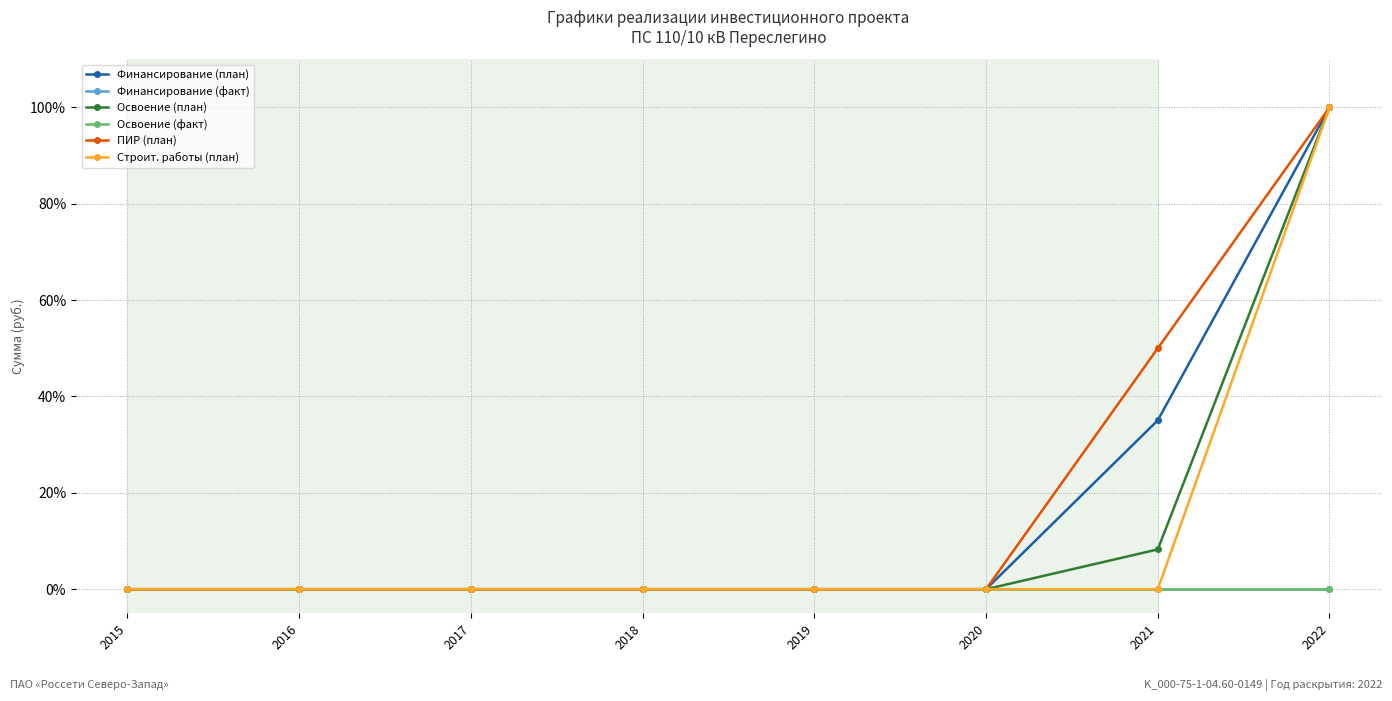

Which series changed the most between 2020 and 2021?

ПИР (план)